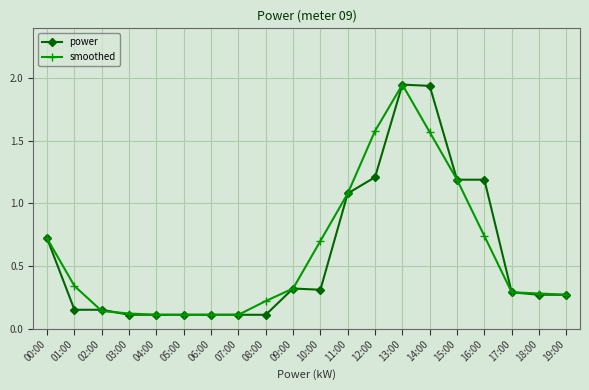

True or false: power has more than 0 points higher than both neighbors.

True